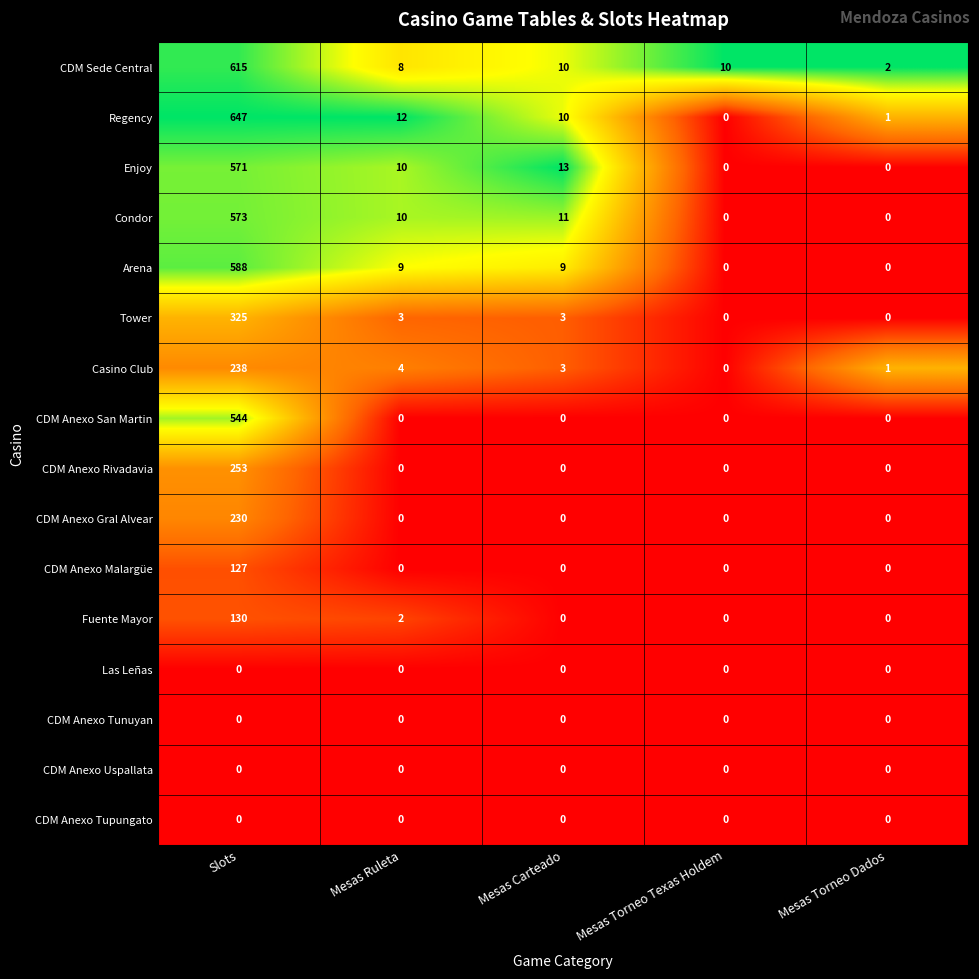

True or false: Casino Club has a value of 2 at Mesas Carteado.

False